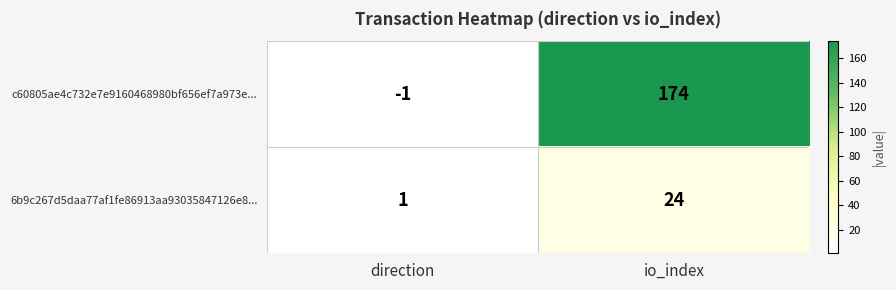

At how many categories does at least one series exceed 119?

1